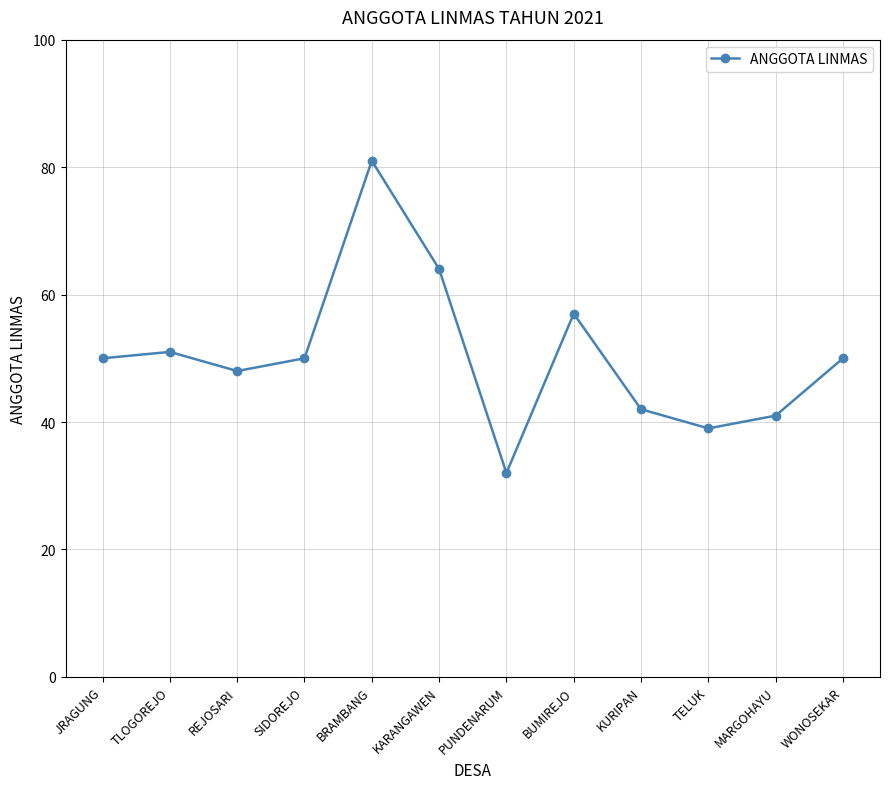

Read the value at REJOSARI, to the nearest 5.

50